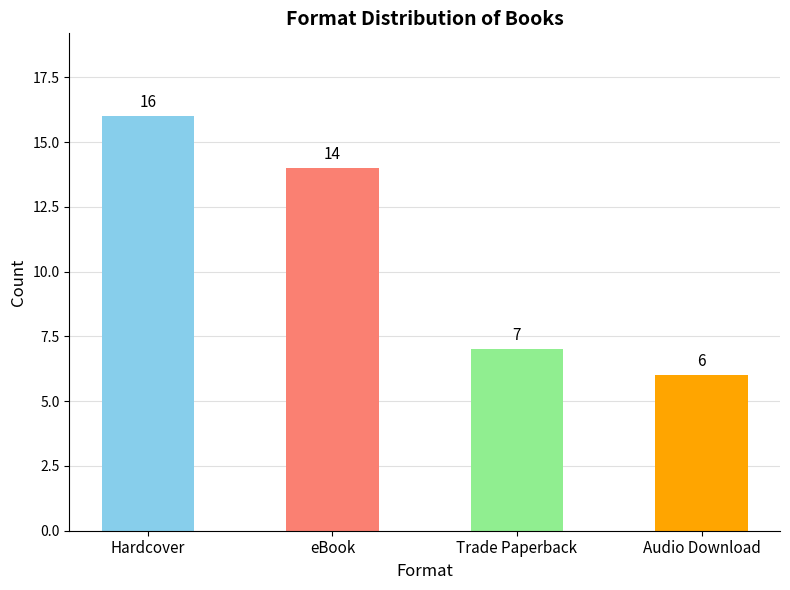

How many series are shown in this chart?

1